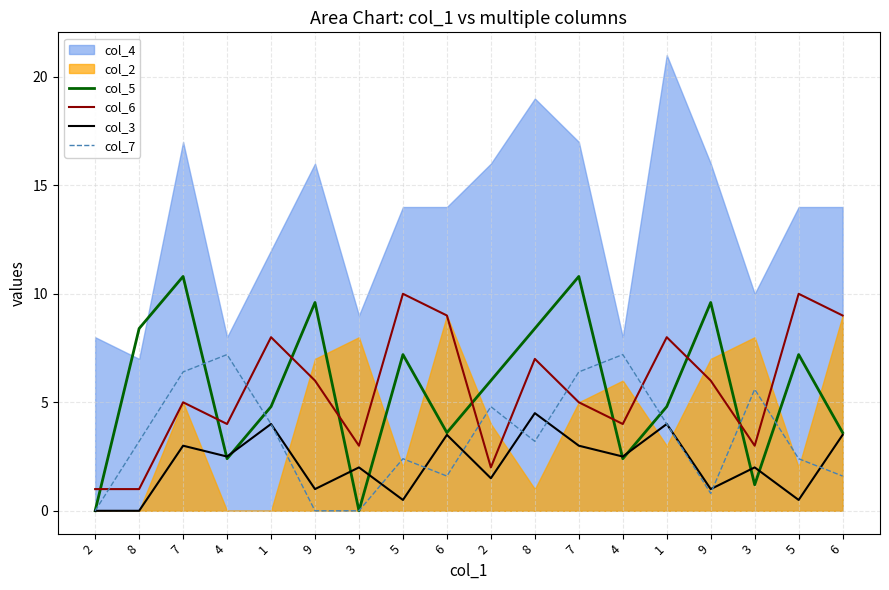

At which label does col_7 first exceed 3?

8